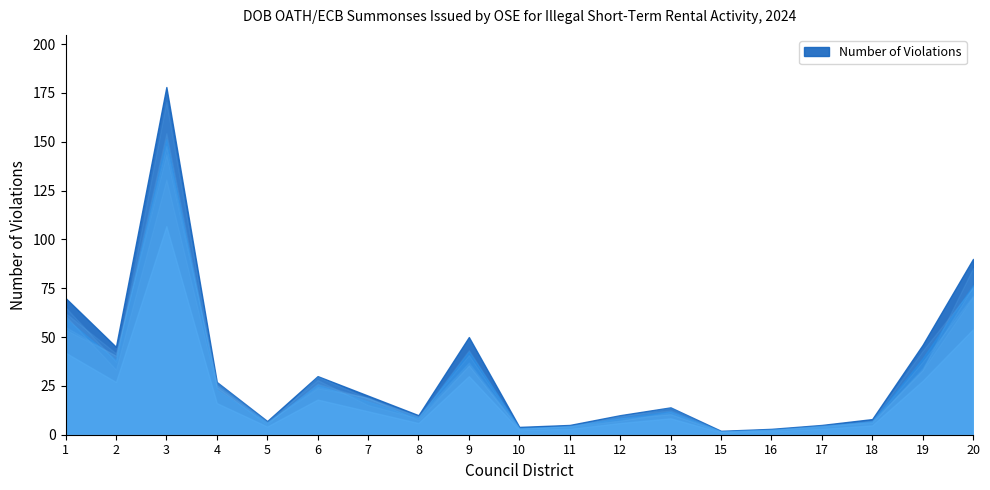

How many lines are shown in the chart?

1